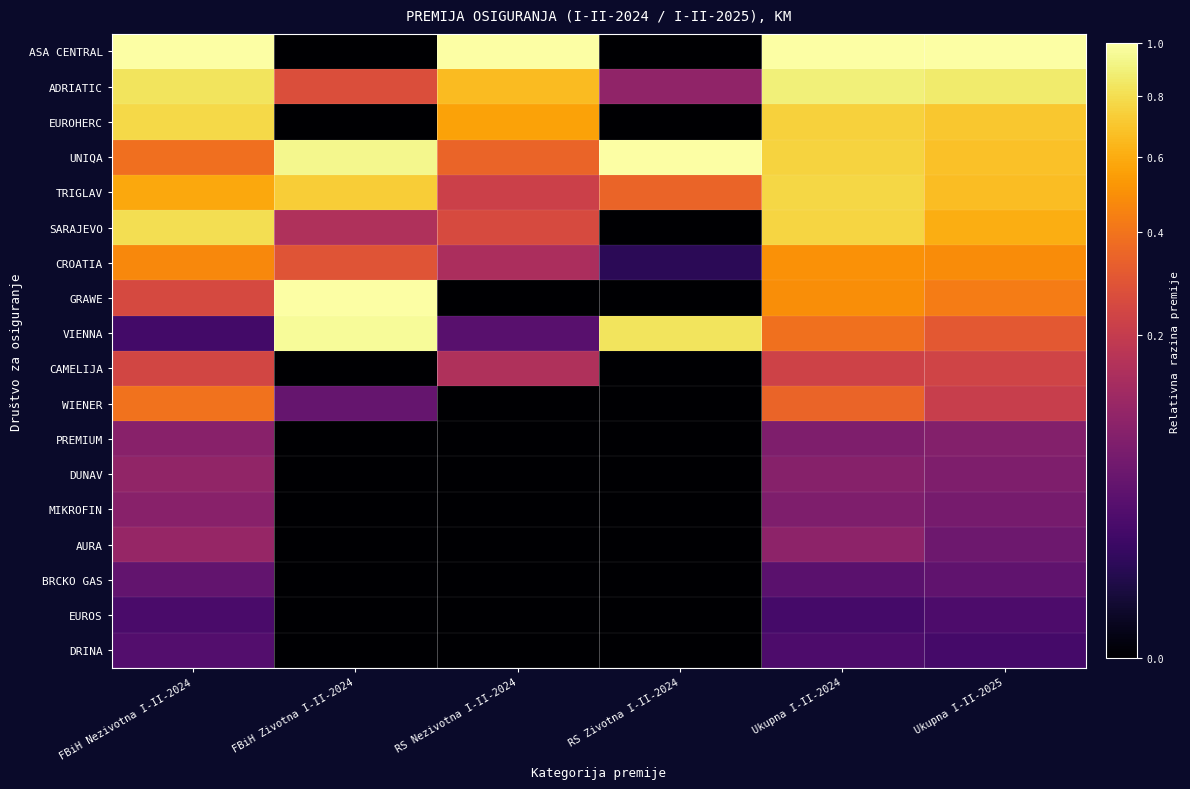

Reading left to right, transcribe all the data shown in this chart.

ASA CENTRAL: FBiH Nezivotna I-II-2024=1.0	FBiH Zivotna I-II-2024=0.0	RS Nezivotna I-II-2024=1.0	RS Zivotna I-II-2024=0.0	Ukupna I-II-2024=1.0	Ukupna I-II-2025=1.0
ADRIATIC: FBiH Nezivotna I-II-2024=0.8	FBiH Zivotna I-II-2024=0.3	RS Nezivotna I-II-2024=0.7	RS Zivotna I-II-2024=0.1	Ukupna I-II-2024=0.9	Ukupna I-II-2025=0.9
EUROHERC: FBiH Nezivotna I-II-2024=0.8	FBiH Zivotna I-II-2024=0.0	RS Nezivotna I-II-2024=0.6	RS Zivotna I-II-2024=0.0	Ukupna I-II-2024=0.7	Ukupna I-II-2025=0.7
UNIQA: FBiH Nezivotna I-II-2024=0.4	FBiH Zivotna I-II-2024=0.9	RS Nezivotna I-II-2024=0.3	RS Zivotna I-II-2024=1.0	Ukupna I-II-2024=0.8	Ukupna I-II-2025=0.7
TRIGLAV: FBiH Nezivotna I-II-2024=0.6	FBiH Zivotna I-II-2024=0.7	RS Nezivotna I-II-2024=0.2	RS Zivotna I-II-2024=0.3	Ukupna I-II-2024=0.8	Ukupna I-II-2025=0.7
SARAJEVO: FBiH Nezivotna I-II-2024=0.8	FBiH Zivotna I-II-2024=0.2	RS Nezivotna I-II-2024=0.3	RS Zivotna I-II-2024=0.0	Ukupna I-II-2024=0.8	Ukupna I-II-2025=0.6
CROATIA: FBiH Nezivotna I-II-2024=0.5	FBiH Zivotna I-II-2024=0.3	RS Nezivotna I-II-2024=0.1	RS Zivotna I-II-2024=0.0	Ukupna I-II-2024=0.5	Ukupna I-II-2025=0.5
GRAWE: FBiH Nezivotna I-II-2024=0.3	FBiH Zivotna I-II-2024=1.0	RS Nezivotna I-II-2024=0.0	RS Zivotna I-II-2024=0.0	Ukupna I-II-2024=0.5	Ukupna I-II-2025=0.4
VIENNA: FBiH Nezivotna I-II-2024=0.0	FBiH Zivotna I-II-2024=1.0	RS Nezivotna I-II-2024=0.0	RS Zivotna I-II-2024=0.8	Ukupna I-II-2024=0.4	Ukupna I-II-2025=0.3
CAMELIJA: FBiH Nezivotna I-II-2024=0.2	FBiH Zivotna I-II-2024=0.0	RS Nezivotna I-II-2024=0.2	RS Zivotna I-II-2024=0.0	Ukupna I-II-2024=0.2	Ukupna I-II-2025=0.2
WIENER: FBiH Nezivotna I-II-2024=0.4	FBiH Zivotna I-II-2024=0.0	RS Nezivotna I-II-2024=0.0	RS Zivotna I-II-2024=0.0	Ukupna I-II-2024=0.3	Ukupna I-II-2025=0.2
PREMIUM: FBiH Nezivotna I-II-2024=0.1	FBiH Zivotna I-II-2024=0.0	RS Nezivotna I-II-2024=0.0	RS Zivotna I-II-2024=0.0	Ukupna I-II-2024=0.1	Ukupna I-II-2025=0.1
DUNAV: FBiH Nezivotna I-II-2024=0.1	FBiH Zivotna I-II-2024=0.0	RS Nezivotna I-II-2024=0.0	RS Zivotna I-II-2024=0.0	Ukupna I-II-2024=0.1	Ukupna I-II-2025=0.1
MIKROFIN: FBiH Nezivotna I-II-2024=0.1	FBiH Zivotna I-II-2024=0.0	RS Nezivotna I-II-2024=0.0	RS Zivotna I-II-2024=0.0	Ukupna I-II-2024=0.1	Ukupna I-II-2025=0.1
AURA: FBiH Nezivotna I-II-2024=0.1	FBiH Zivotna I-II-2024=0.0	RS Nezivotna I-II-2024=0.0	RS Zivotna I-II-2024=0.0	Ukupna I-II-2024=0.1	Ukupna I-II-2025=0.1
BRCKO GAS: FBiH Nezivotna I-II-2024=0.0	FBiH Zivotna I-II-2024=0.0	RS Nezivotna I-II-2024=0.0	RS Zivotna I-II-2024=0.0	Ukupna I-II-2024=0.0	Ukupna I-II-2025=0.0
EUROS: FBiH Nezivotna I-II-2024=0.0	FBiH Zivotna I-II-2024=0.0	RS Nezivotna I-II-2024=0.0	RS Zivotna I-II-2024=0.0	Ukupna I-II-2024=0.0	Ukupna I-II-2025=0.0
DRINA: FBiH Nezivotna I-II-2024=0.0	FBiH Zivotna I-II-2024=0.0	RS Nezivotna I-II-2024=0.0	RS Zivotna I-II-2024=0.0	Ukupna I-II-2024=0.0	Ukupna I-II-2025=0.0